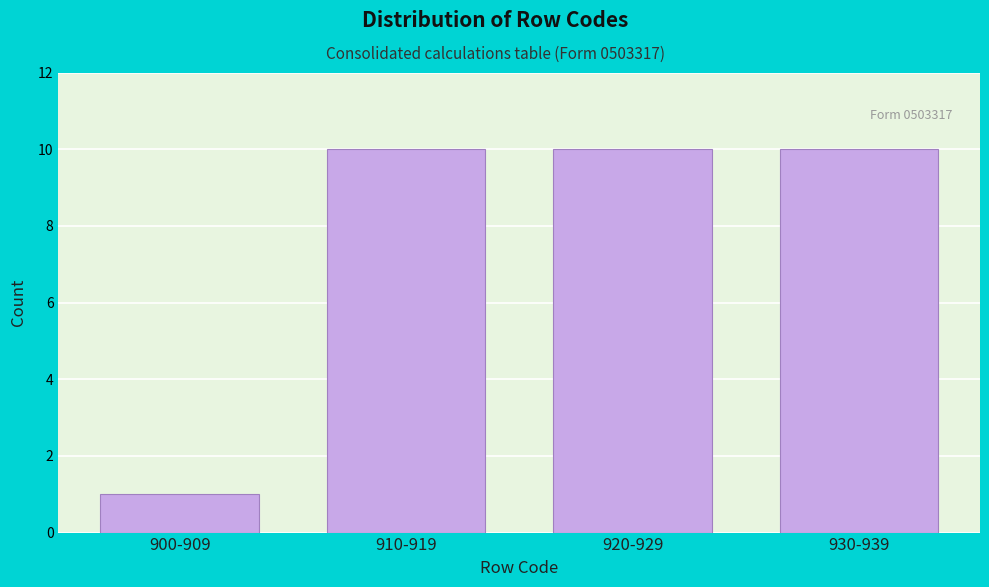

Reading left to right, transcribe all the data shown in this chart.

900-909=1	910-919=10	920-929=10	930-939=10